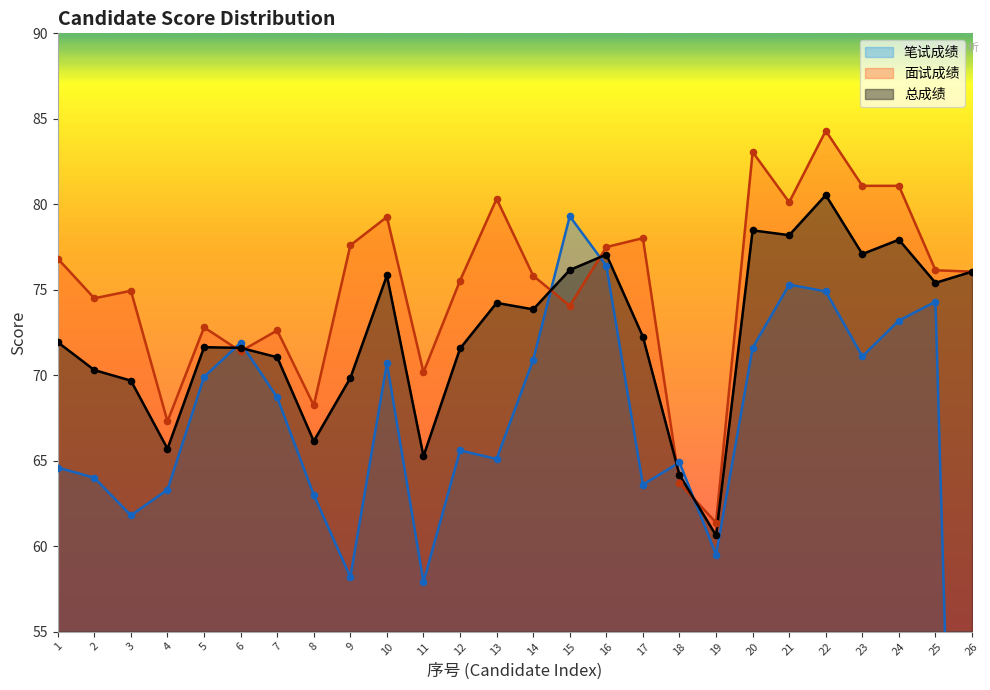

Which series contains the lowest Y value?

笔试成绩